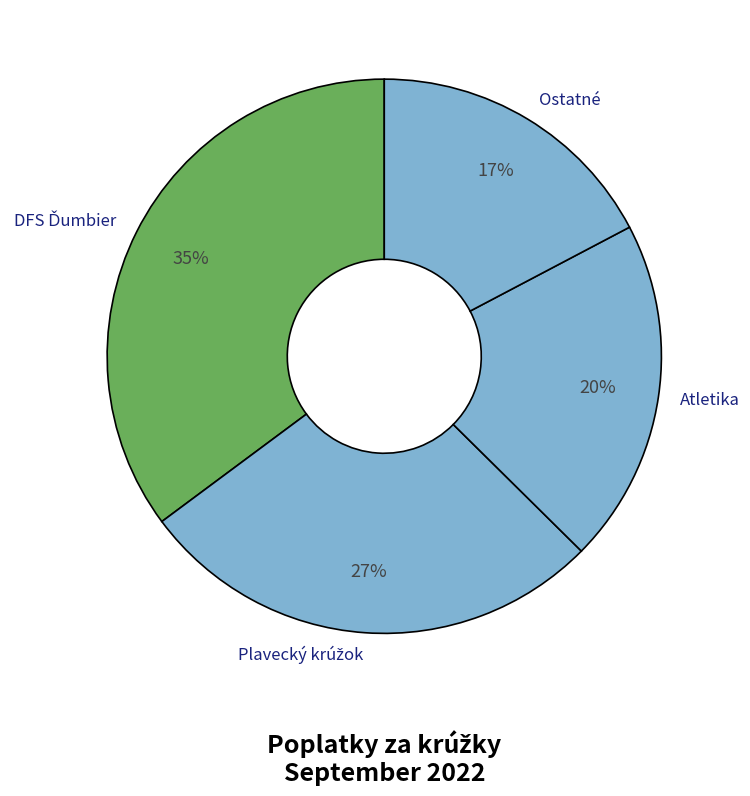

What is the smallest slice in the pie chart?

Ostatné